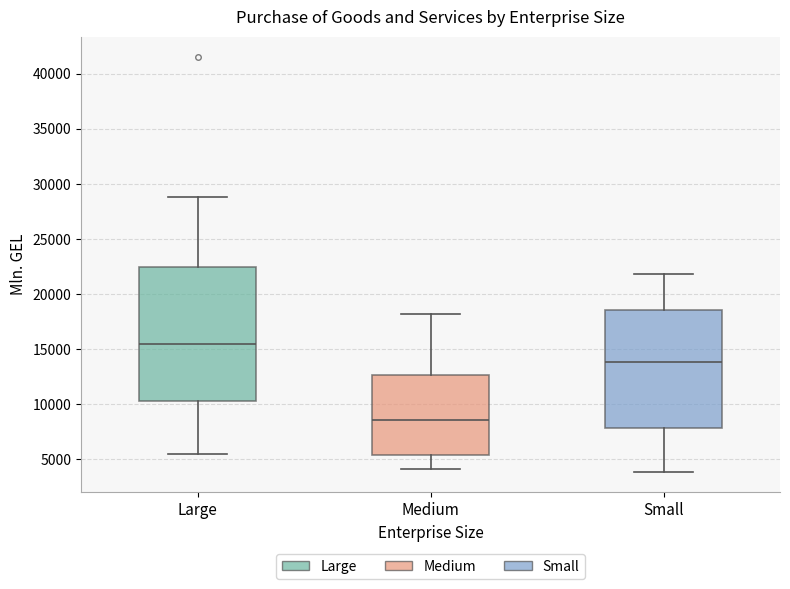

Which box's median line is the lowest?

Medium